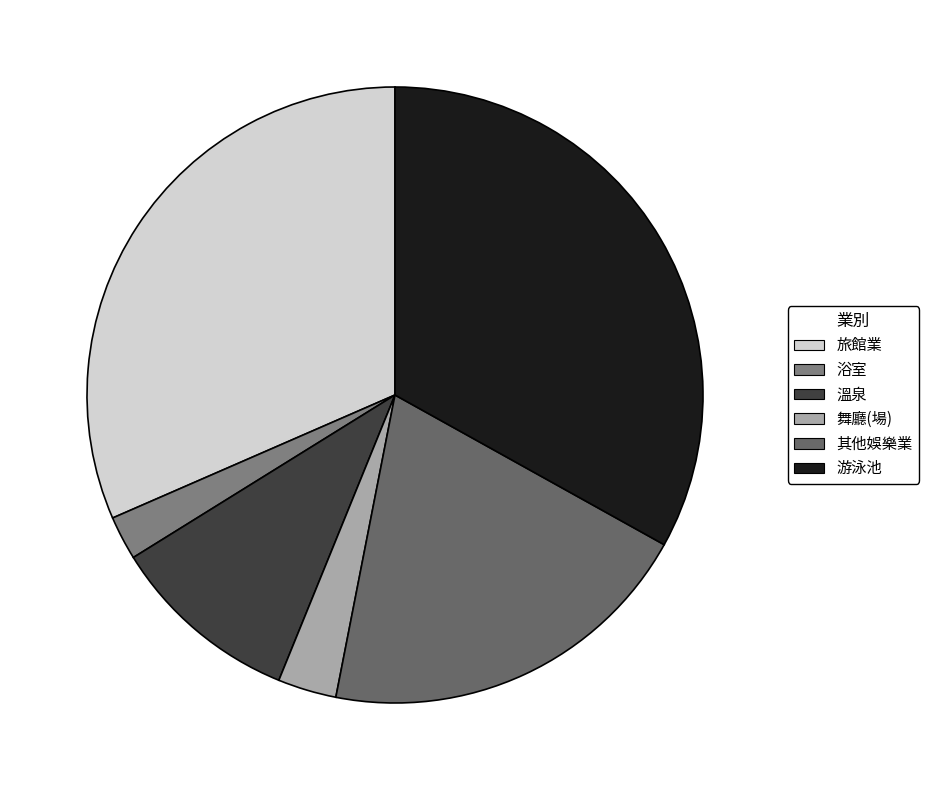

To the nearest percent, what percentage of the pie is 浴室?

2%